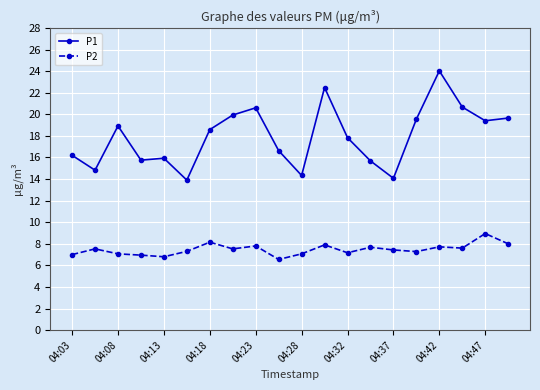

Does the chart have visible grid lines?

Yes